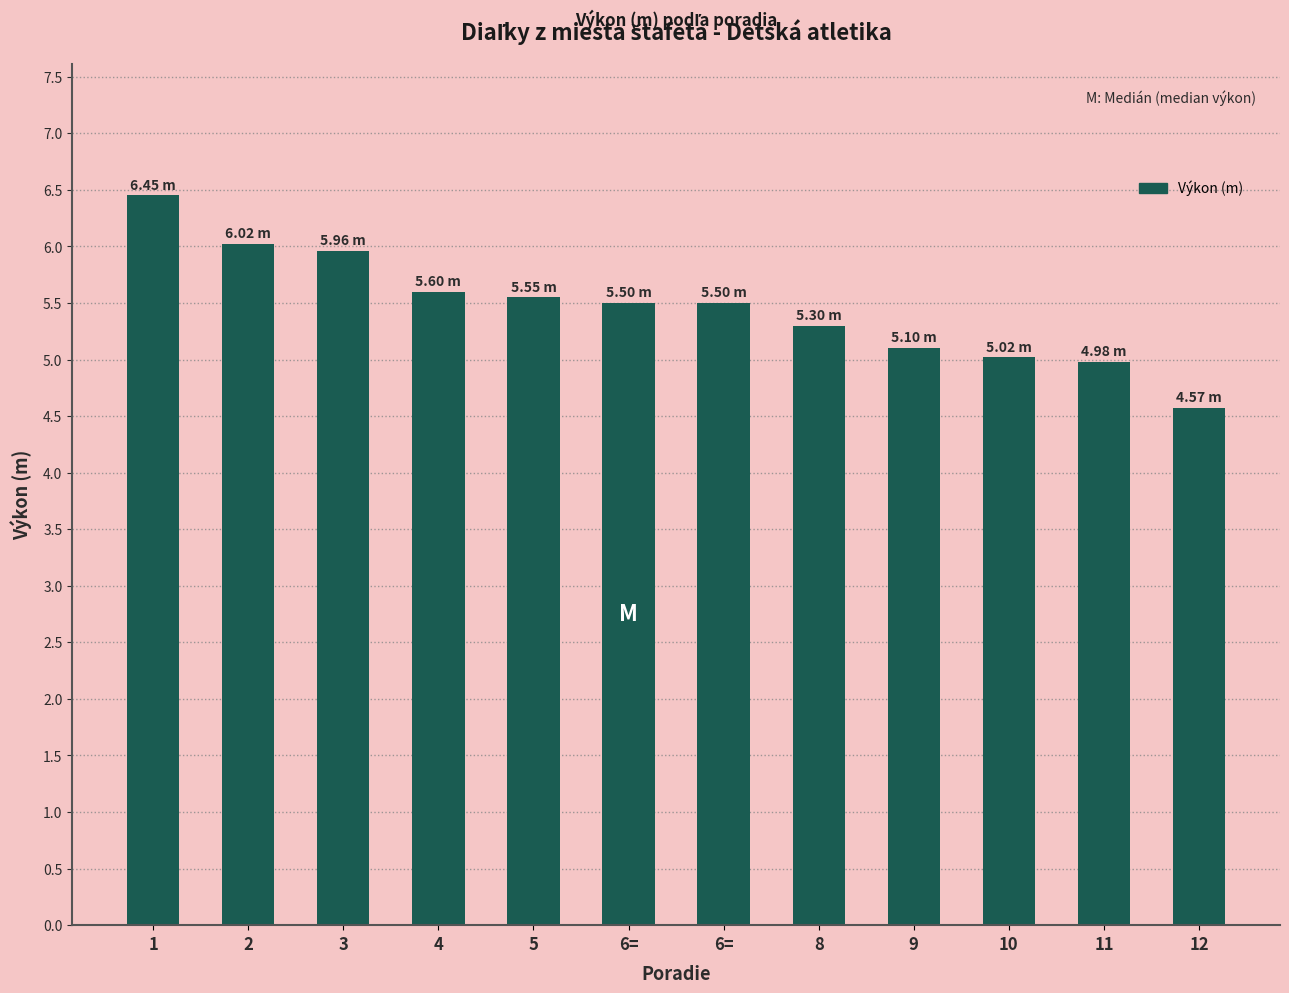

Rank the categories by value from lowest to highest.

12, 11, 10, 9, 8, 6=, 6=, 5, 4, 3, 2, 1